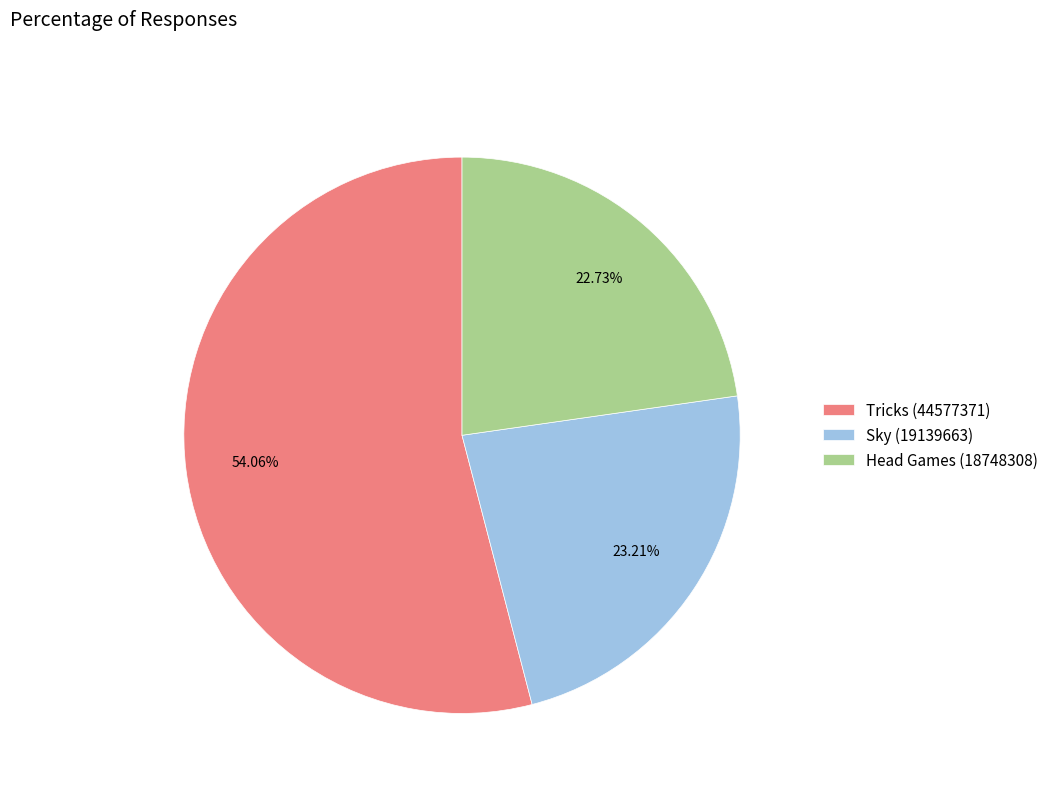

Does any single category account for the majority?

Yes